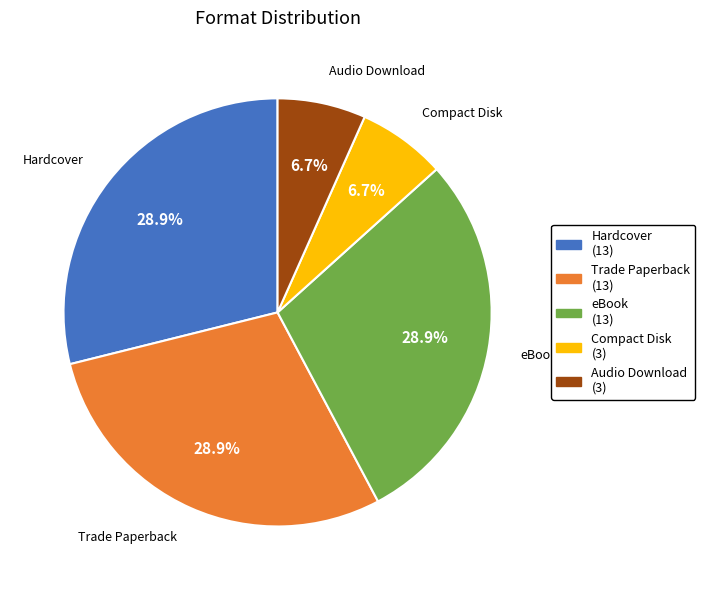

What percentage is the Hardcover slice, to the nearest percent?

29%